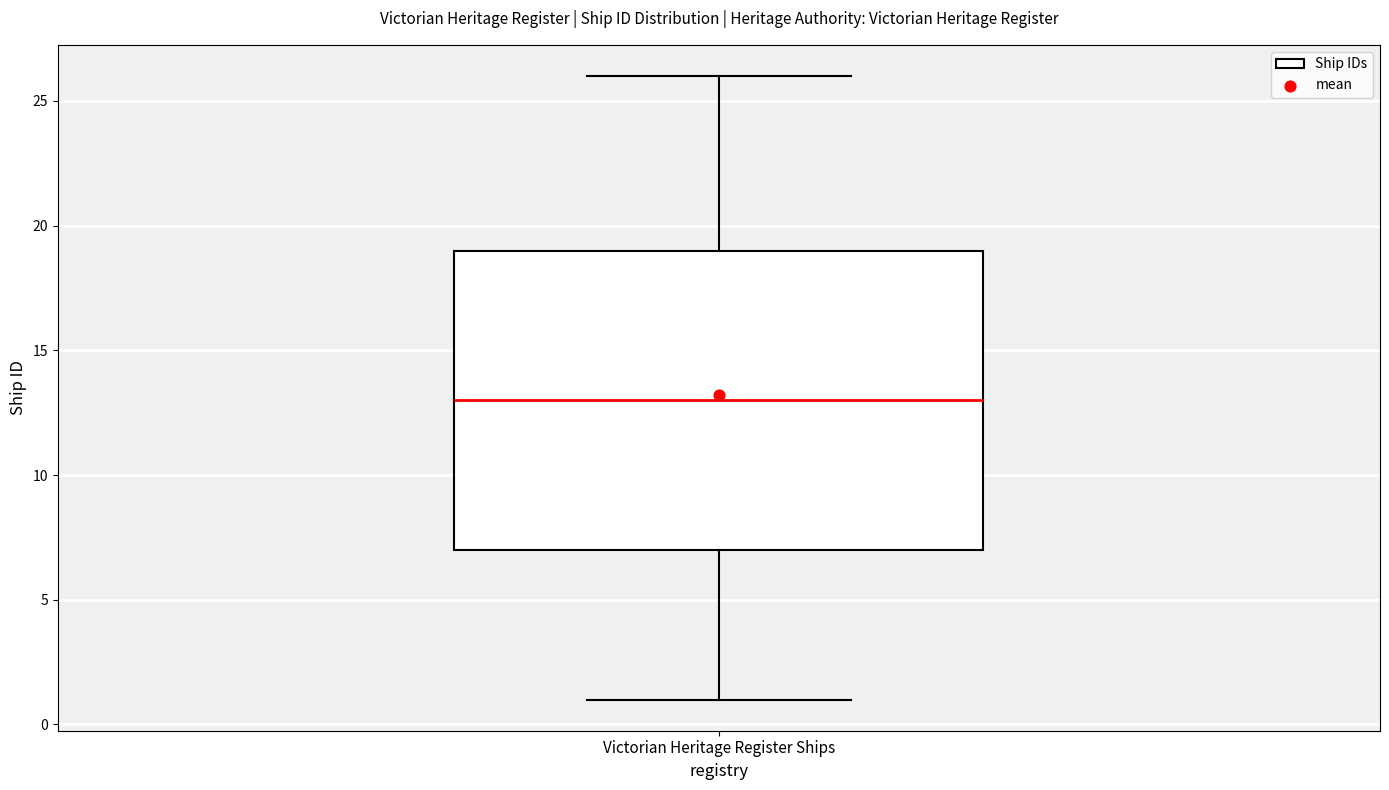

Where is the upper edge of the box for Victorian Heritage Register Ships on the y-axis? The values are not printed on the chart, so give them approximately, as read against the axis.

19